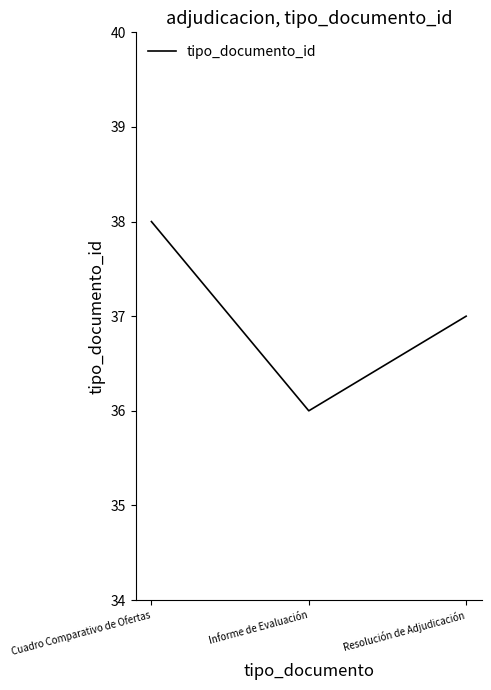

What position from the left is Resolución de Adjudicación?

3